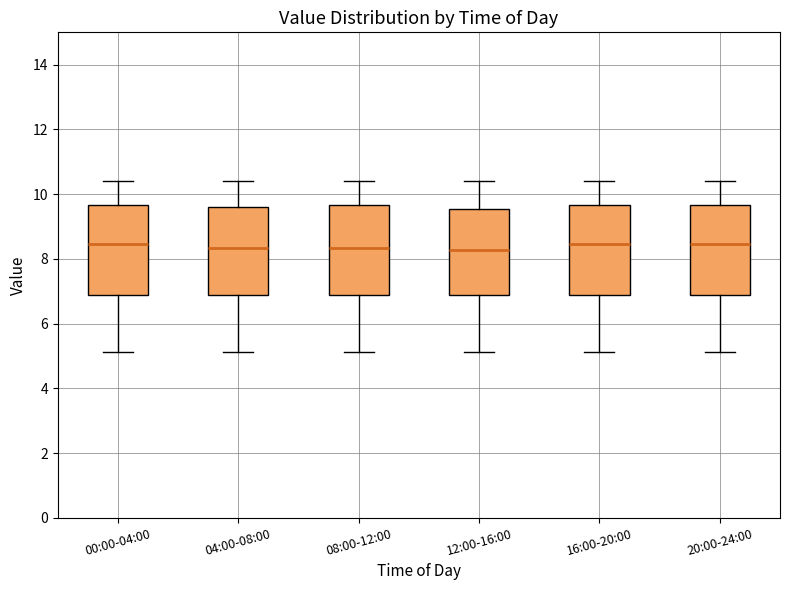

Where is the lower edge of the box for 08:00-12:00 on the y-axis? The values are not printed on the chart, so give them approximately, as read against the axis.

6.8